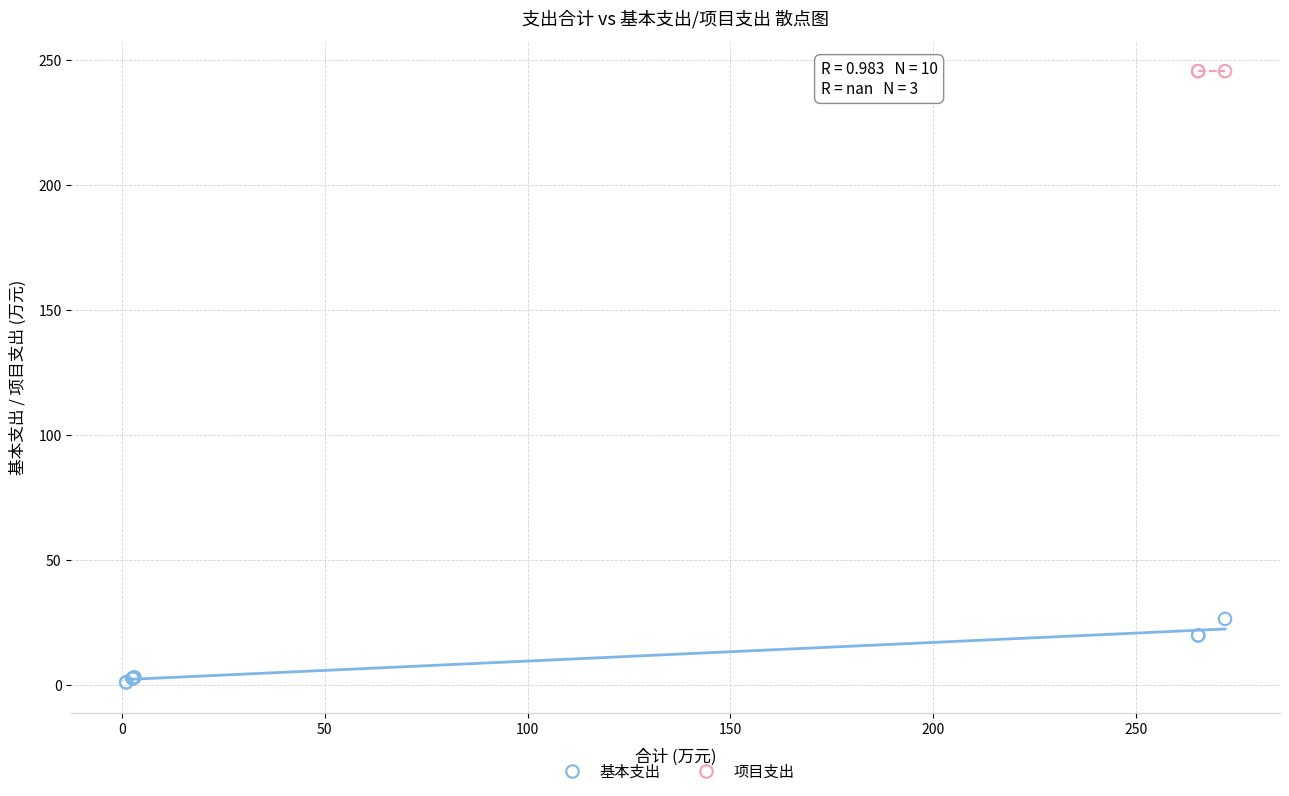

Which series contains the lowest Y value?

基本支出